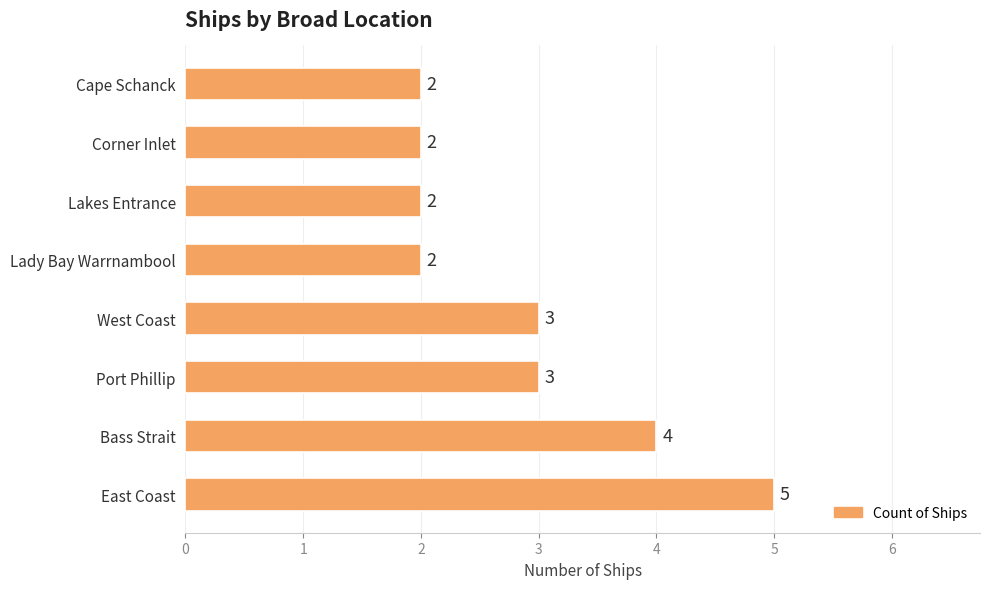

True or false: the data shows 3 at Port Phillip.

True